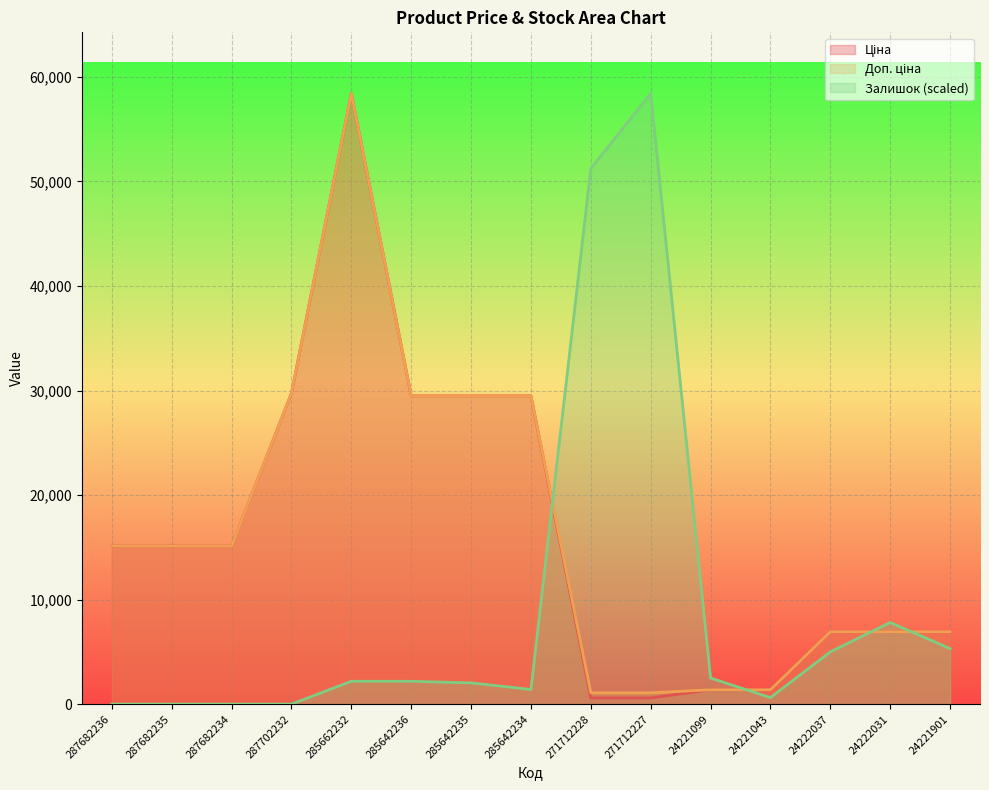

What is the label of the 10th point from the left?

271712227